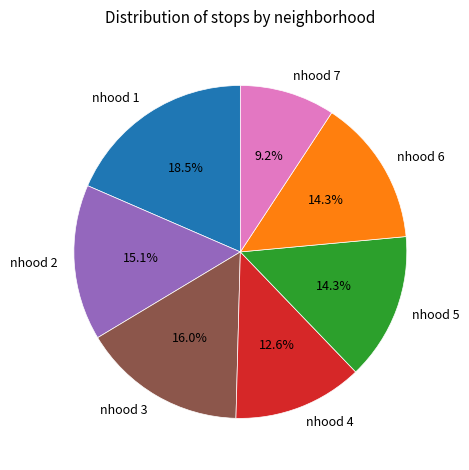

Approximately how many times larger is the value at nhood 6 compared to nhood 5?

1.0